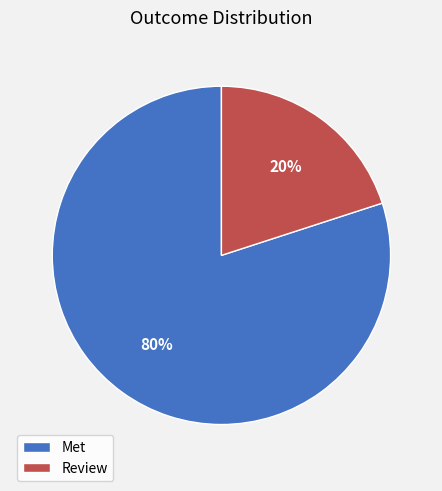

To the nearest percent, what percentage of the pie is Review?

20%